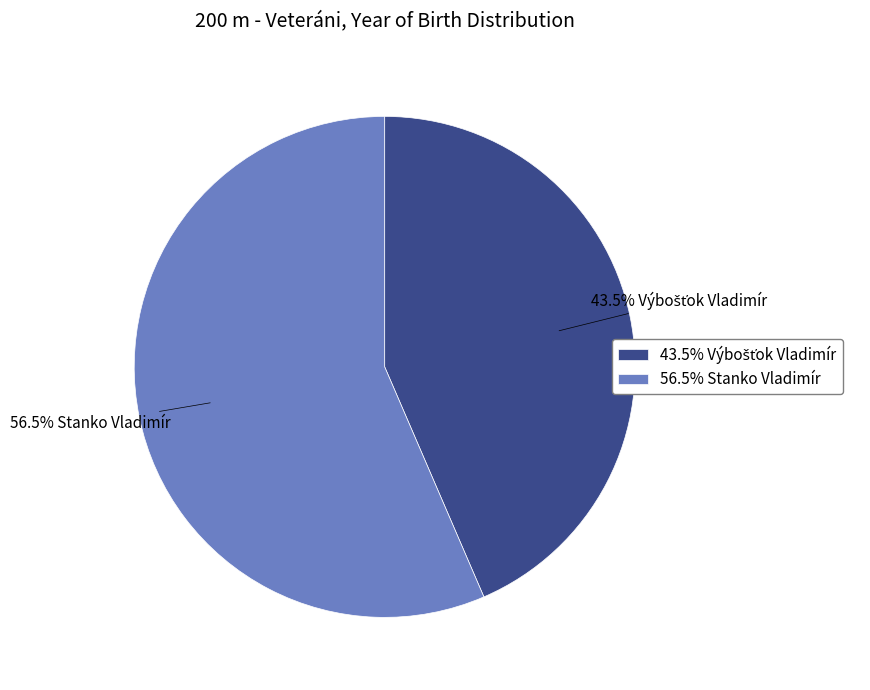

Which category has the biggest portion of the pie?

56.5% Stanko Vladimír